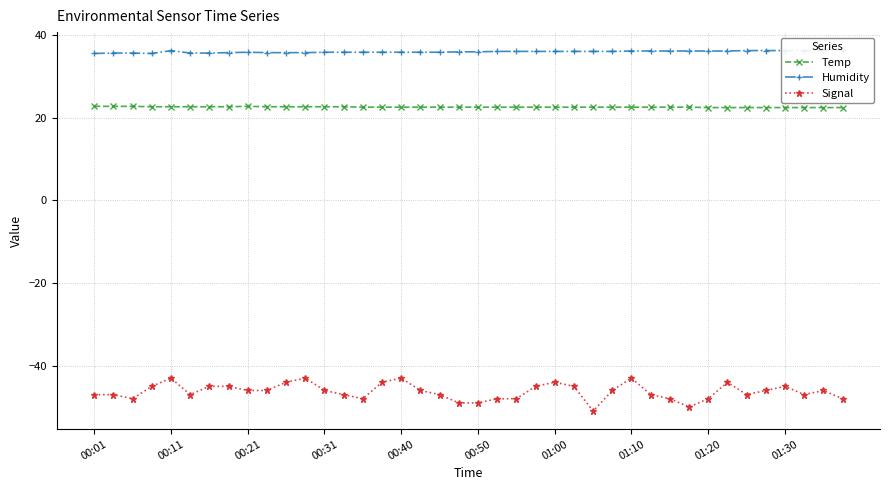

Is it true that Temp equals 22.5 at 01:30?

True